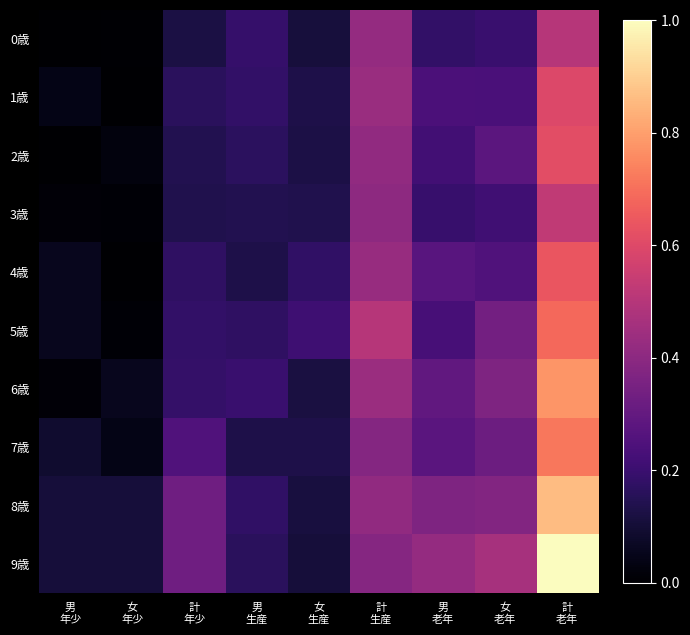

What is the difference between the highest and lowest values at 女
老年?

0.3